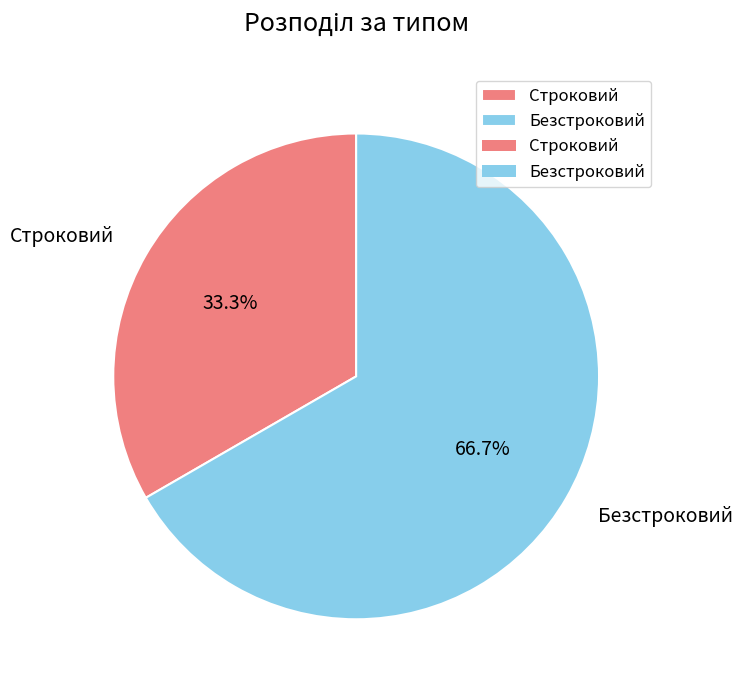

What is the ratio of the value at Безстроковий to the value at Строковий?

2.0